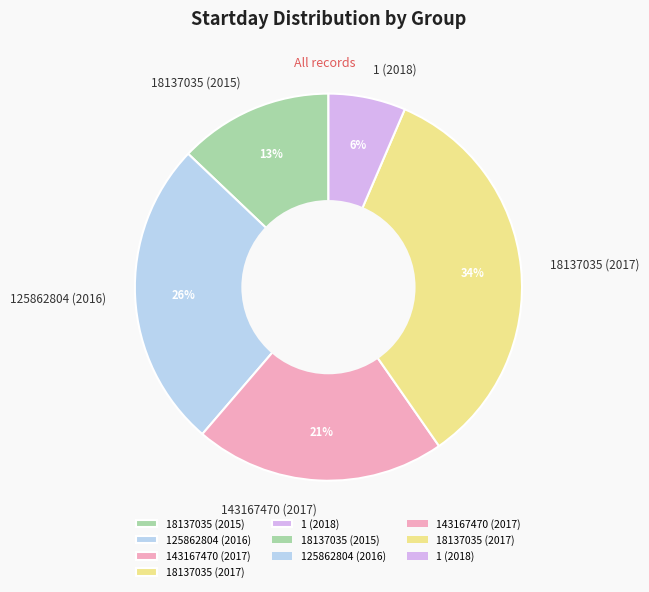

Rank the categories by value from highest to lowest.

18137035 (2017), 125862804 (2016), 143167470 (2017), 18137035 (2015), 1 (2018)